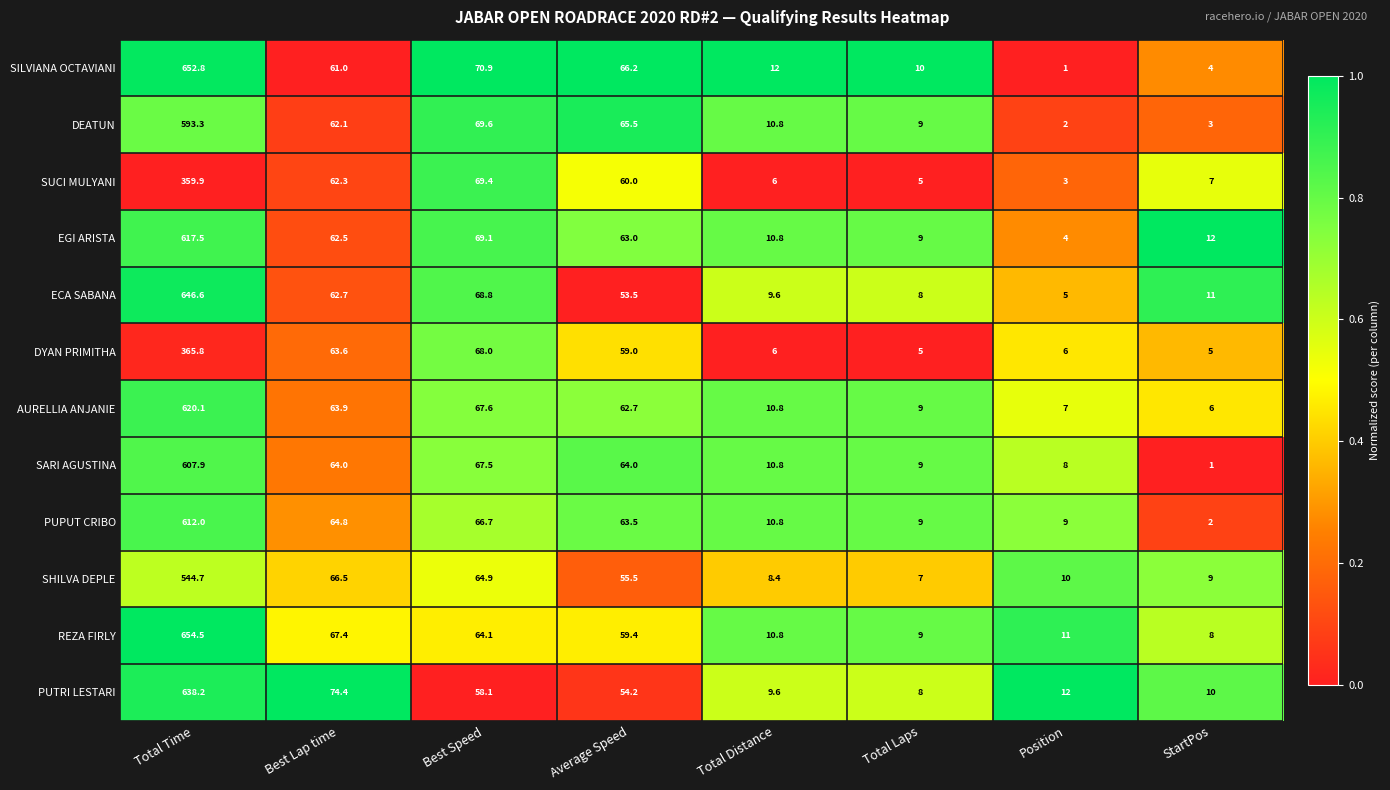

List the series in order of their peak value, lowest first.

SUCI MULYANI, DYAN PRIMITHA, SHILVA DEPLE, DEATUN, SARI AGUSTINA, PUPUT CRIBO, EGI ARISTA, AURELLIA ANJANIE, PUTRI LESTARI, ECA SABANA, SILVIANA OCTAVIANI, REZA FIRLY